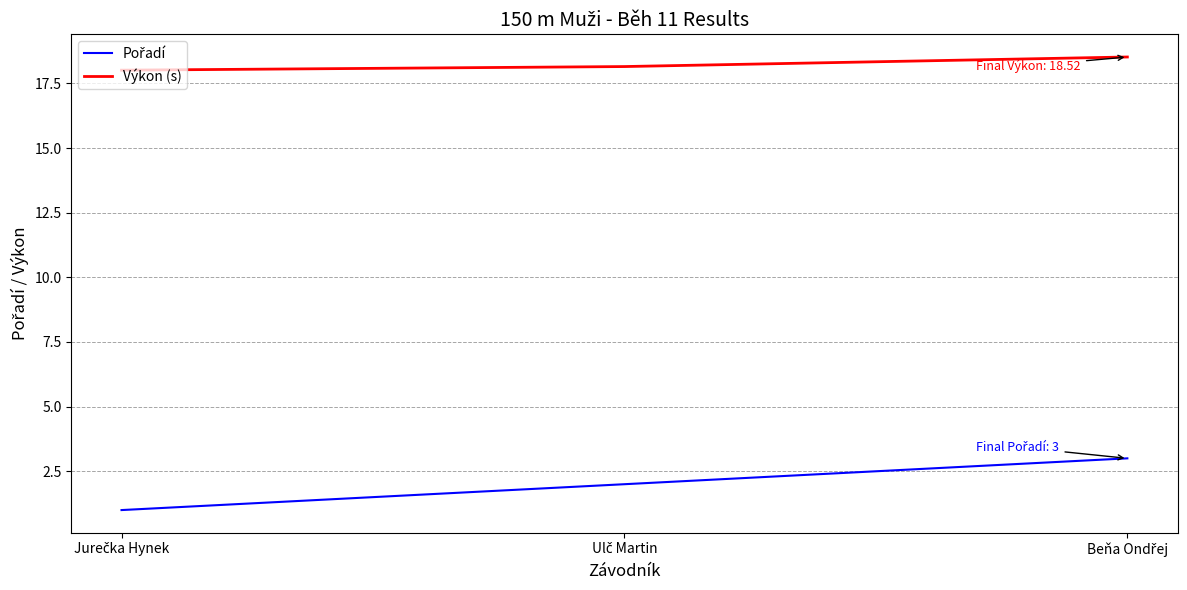

What is the minimum value shown in the chart?

1.0